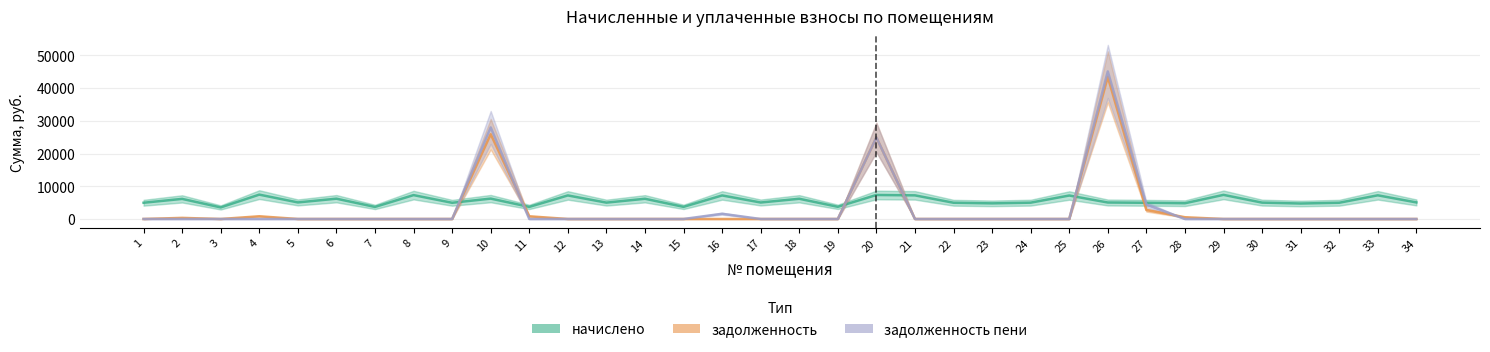

How many values in the начислено series are below 5042?

16